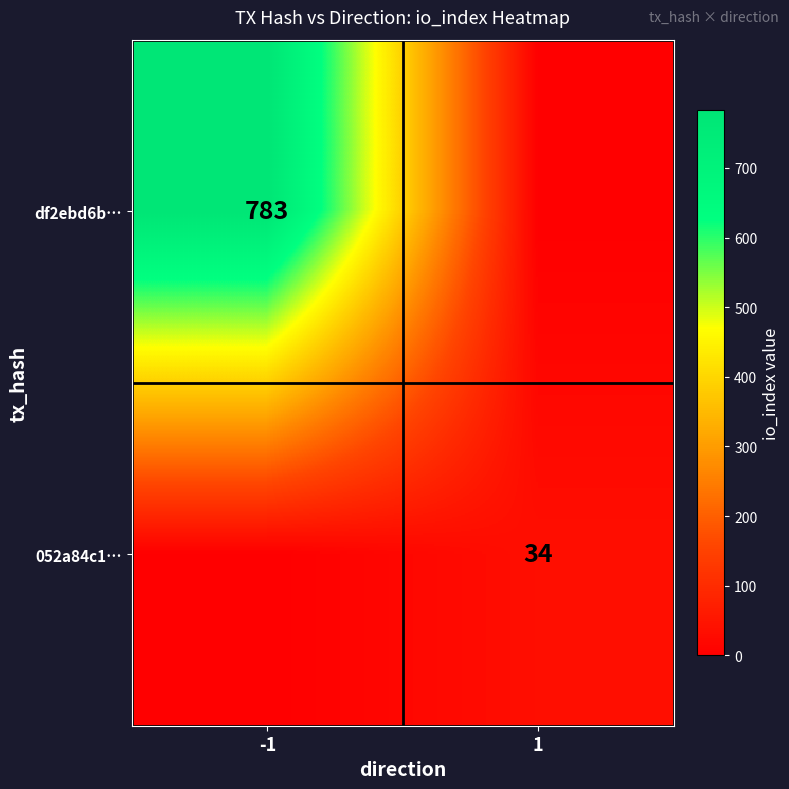

At which category is the sum across all series the highest?

-1